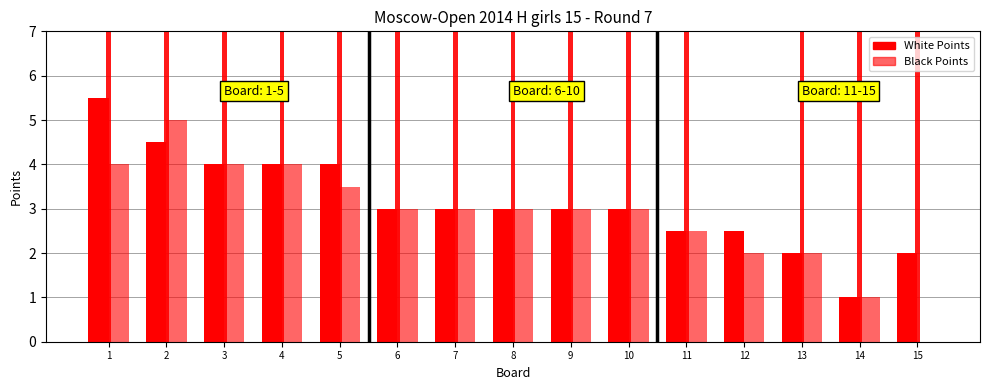

Where does the Black Points series first go above 3?

1